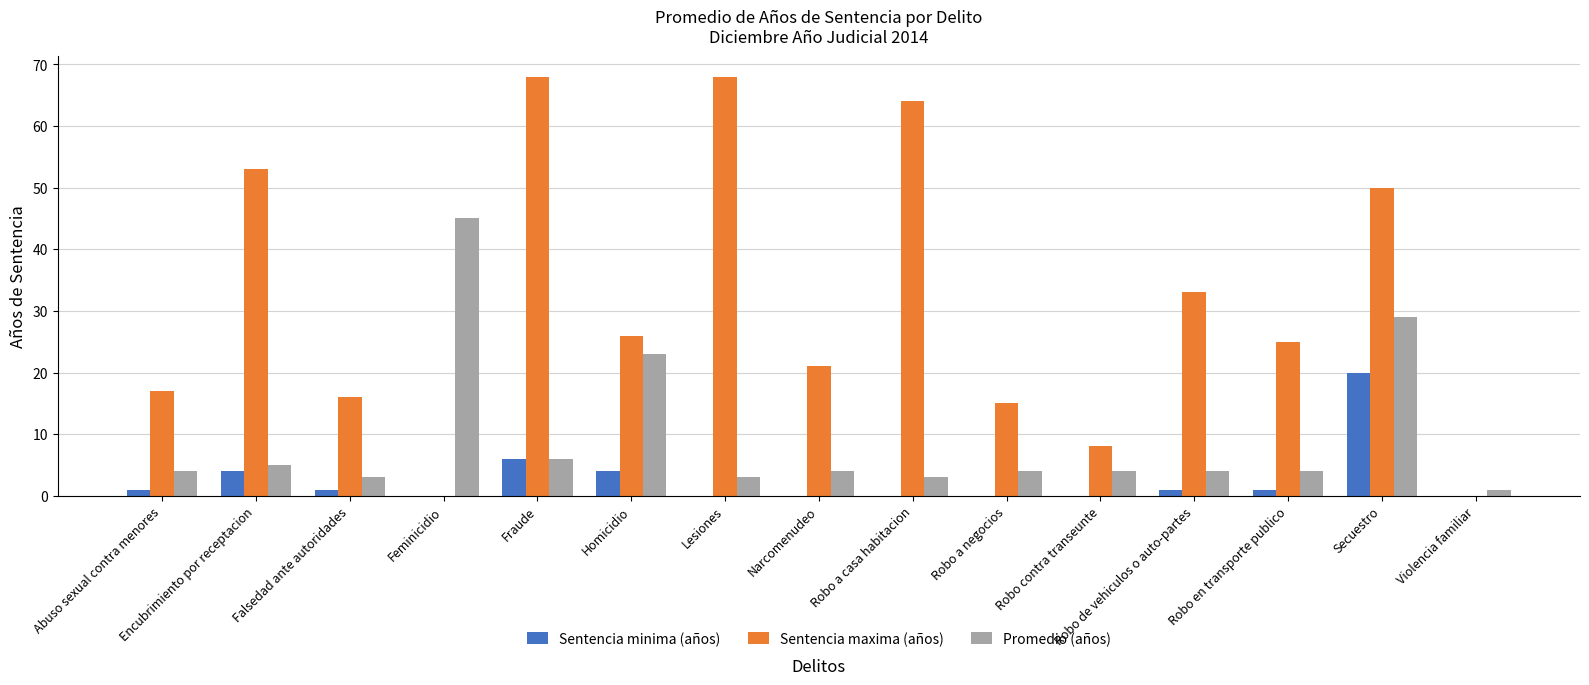

Is it true that Promedio (años) equals 5 at Encubrimiento por receptacion?

True